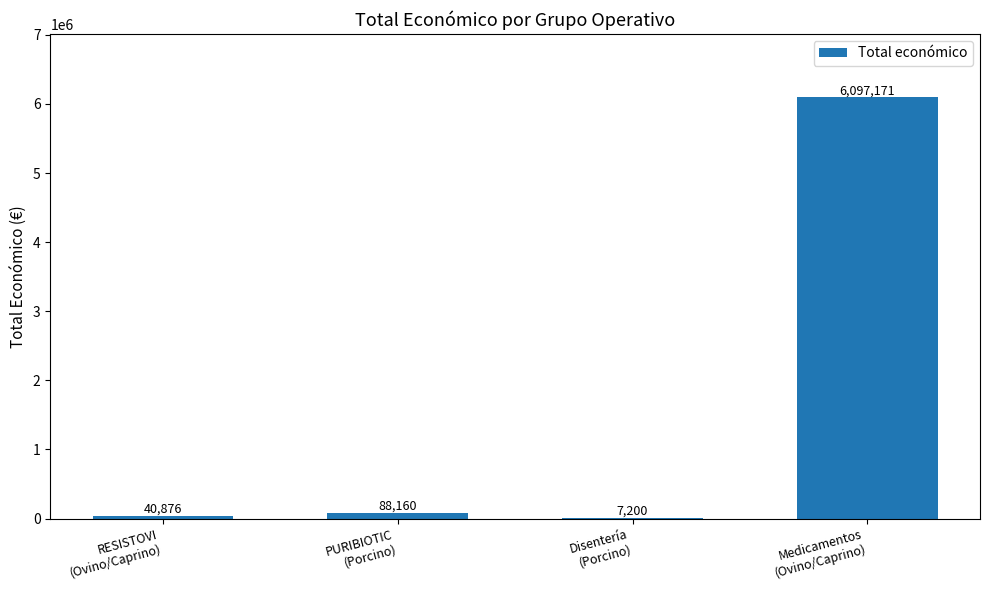

What is the average value?

1558352